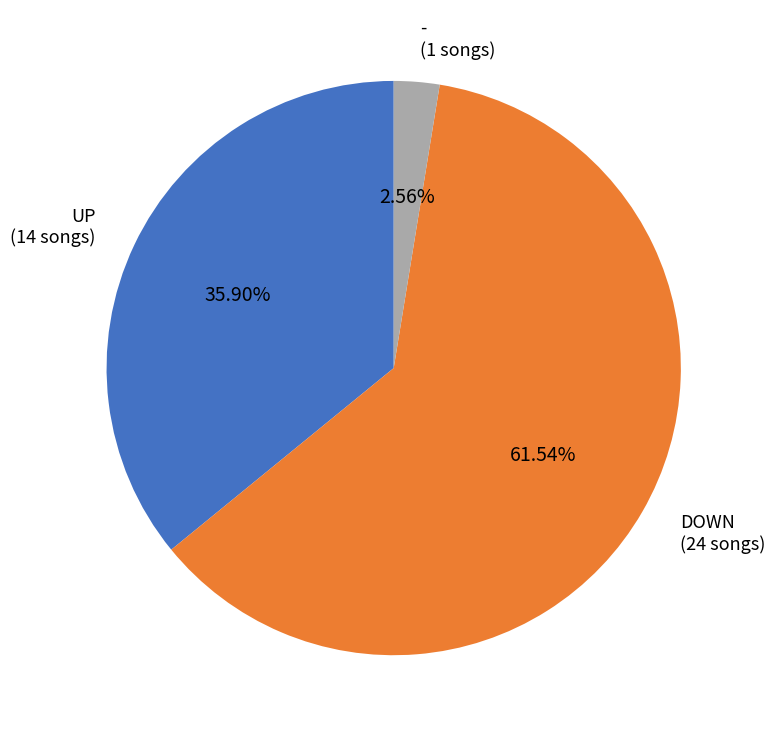

Is there a majority slice in this chart?

Yes